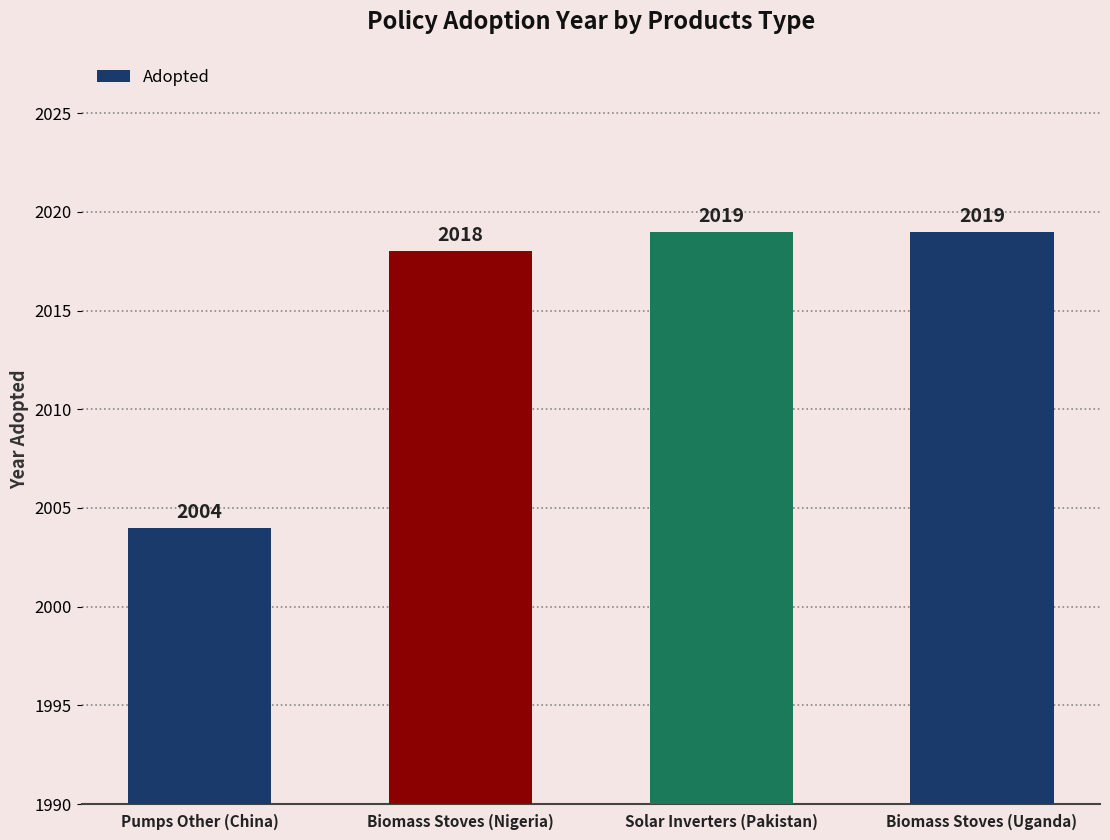

What is the sum of the values at Solar Inverters (Pakistan) and Biomass Stoves (Nigeria)?

4037